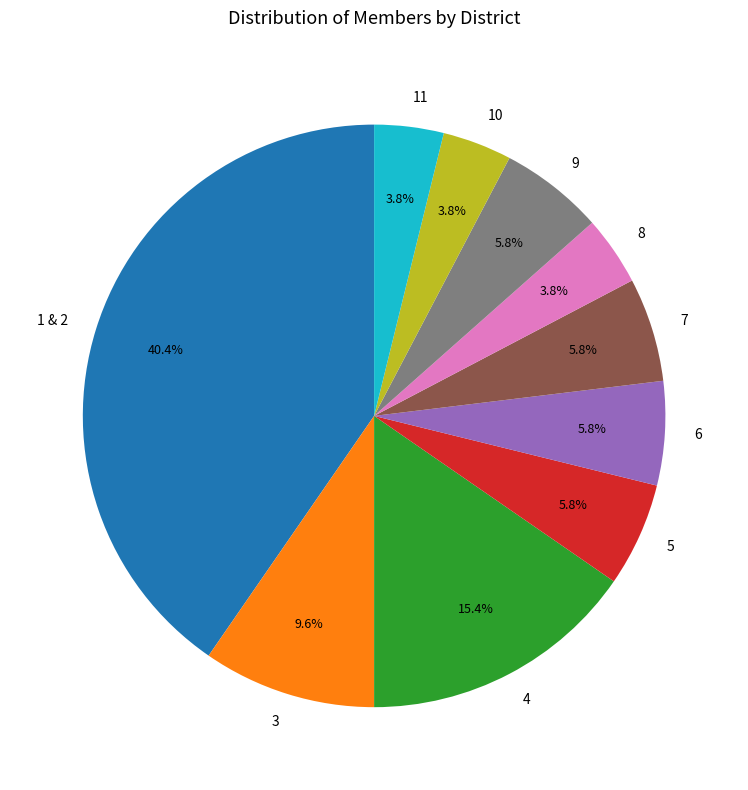

What is the largest slice in the pie chart?

1 & 2